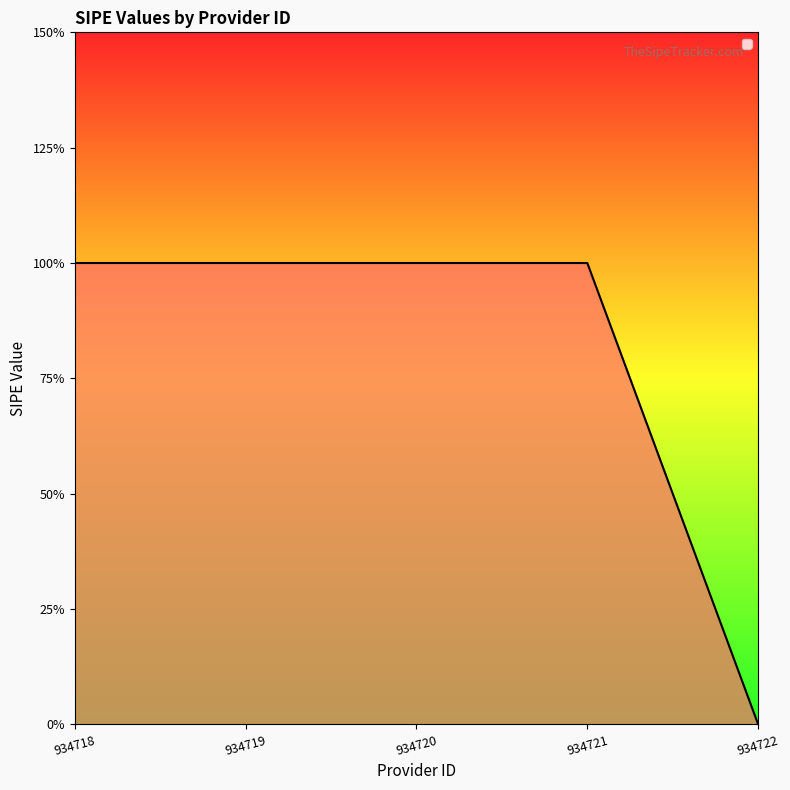

Does the chart have visible grid lines?

No